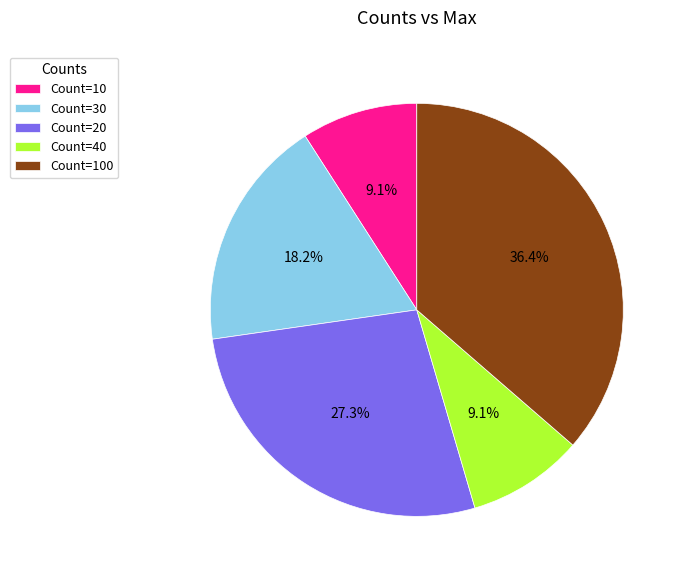

Is there any slice that represents more than half of the pie?

No